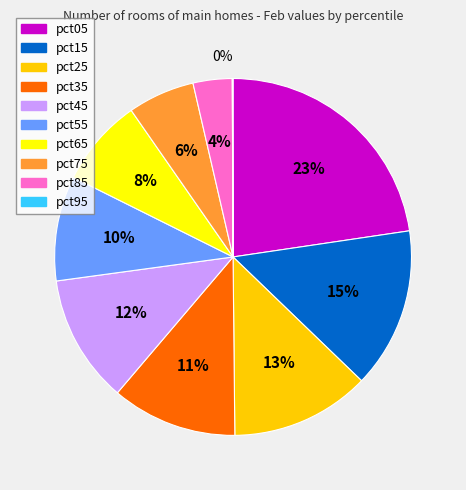

Is pct85 the majority of the pie?

No